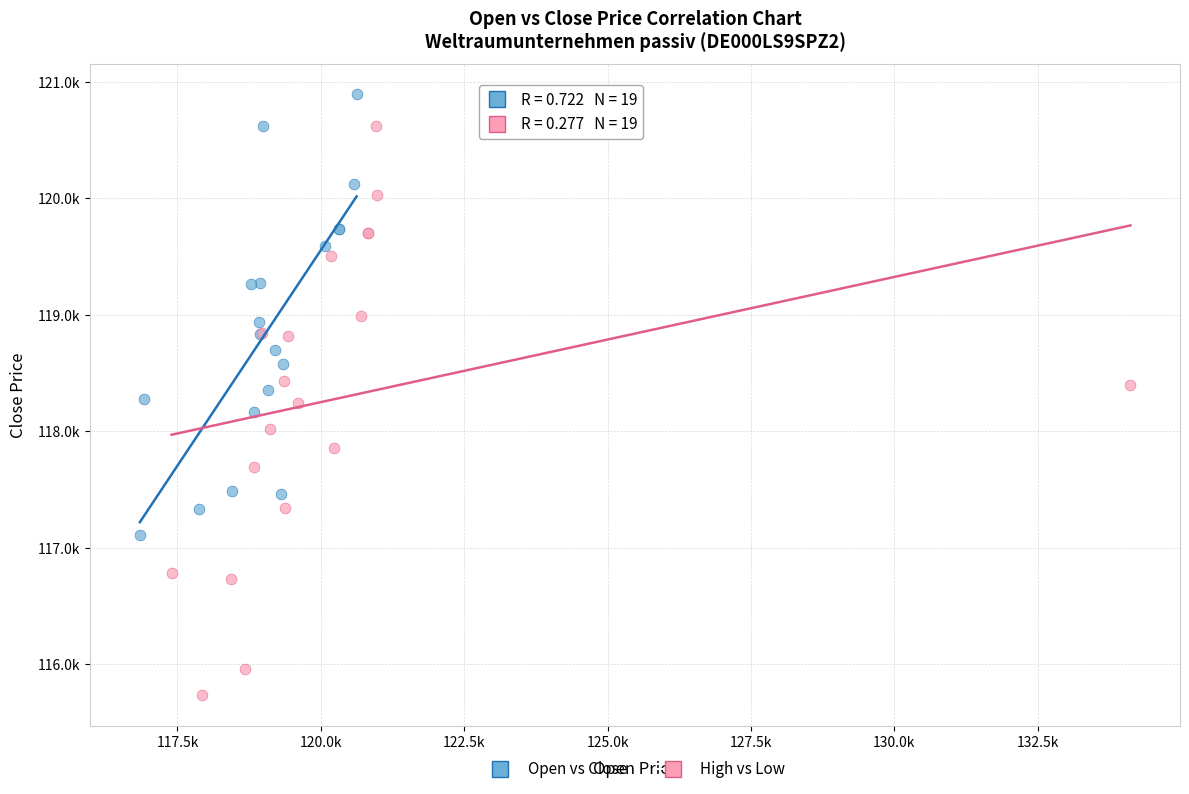

What are all the series names shown in the legend?

Open vs Close, High vs Low